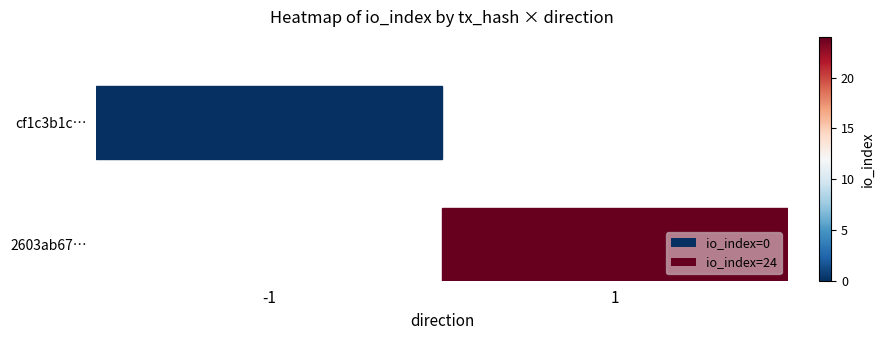

Which label corresponds to the largest value in the chart?

1